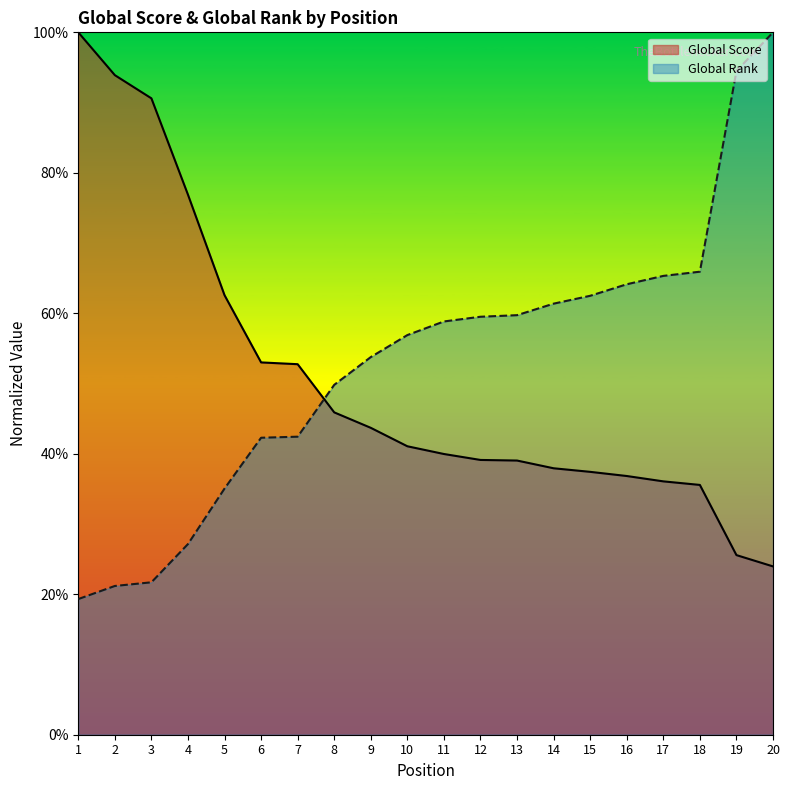

Reading left to right, list all the values displayed in this chart.

Global Score: 1=100.0	2=93.9	3=90.6	4=76.9	5=62.6	6=53.0	7=52.8	8=45.9	9=43.7	10=41.1	11=40.0	12=39.1	13=39.0	14=37.9	15=37.4	16=36.8	17=36.1	18=35.6	19=25.6	20=24.0
Global Rank: 1=19.3	2=21.2	3=21.7	4=27.1	5=35.0	6=42.3	7=42.4	8=49.8	9=53.8	10=56.9	11=58.8	12=59.5	13=59.7	14=61.4	15=62.5	16=64.1	17=65.3	18=65.9	19=94.5	20=100.0